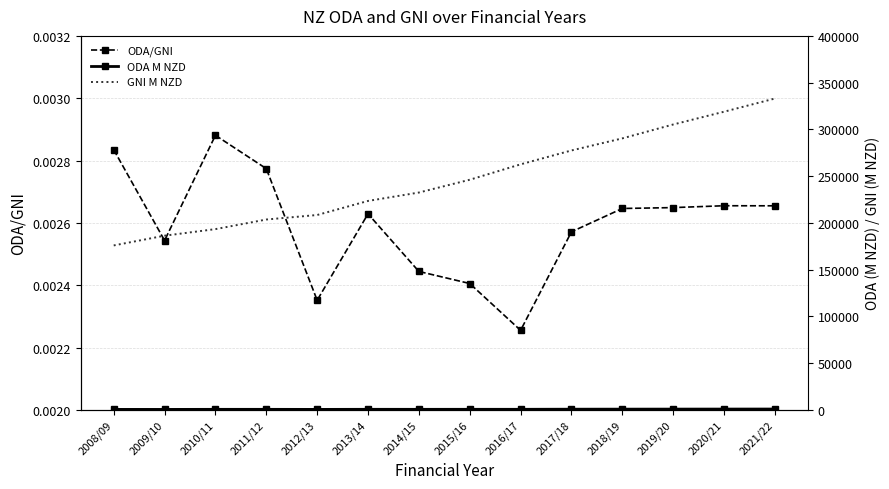

Reading right to left, extract all data points from this chart.

ODA/GNI: 2021/22=0.0	2020/21=0.0	2019/20=0.0	2018/19=0.0	2017/18=0.0	2016/17=0.0	2015/16=0.0	2014/15=0.0	2013/14=0.0	2012/13=0.0	2011/12=0.0	2010/11=0.0	2009/10=0.0	2008/09=0.0
ODA M NZD: 2021/22=884.0	2020/21=846.7	2019/20=808.6	2018/19=768.4	2017/18=713.5	2016/17=592.2	2015/16=592.1	2014/15=568.2	2013/14=587.5	2012/13=490.1	2011/12=564.7	2010/11=557.0	2009/10=473.8	2008/09=498.6
GNI M NZD: 2021/22=333003.2	2020/21=318894.9	2019/20=305232.2	2018/19=290377.9	2017/18=277465.9	2016/17=262612.0	2015/16=246138.0	2014/15=232457.0	2013/14=223469.0	2012/13=208420.0	2011/12=203585.0	2010/11=193326.0	2009/10=186287.0	2008/09=175875.0